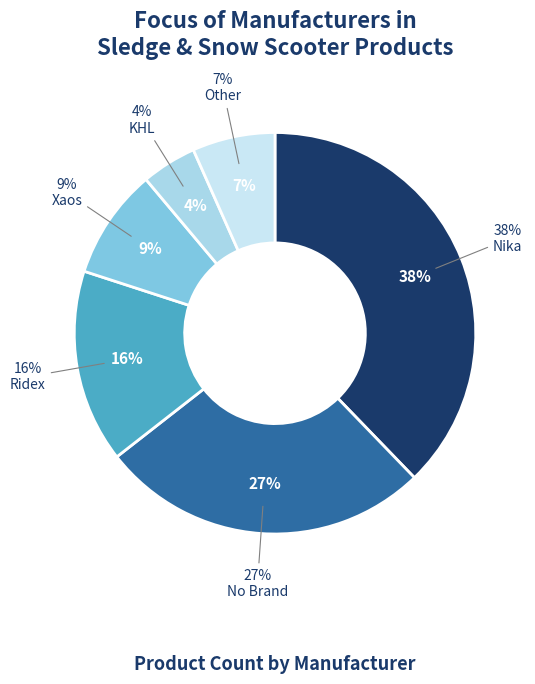

Which slice is the smallest?

KHL